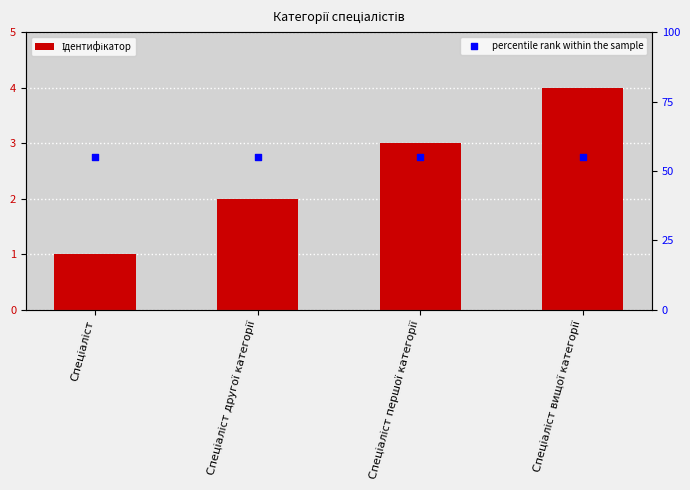

What are all the series names shown in the legend?

Ідентифікатор, percentile rank within the sample